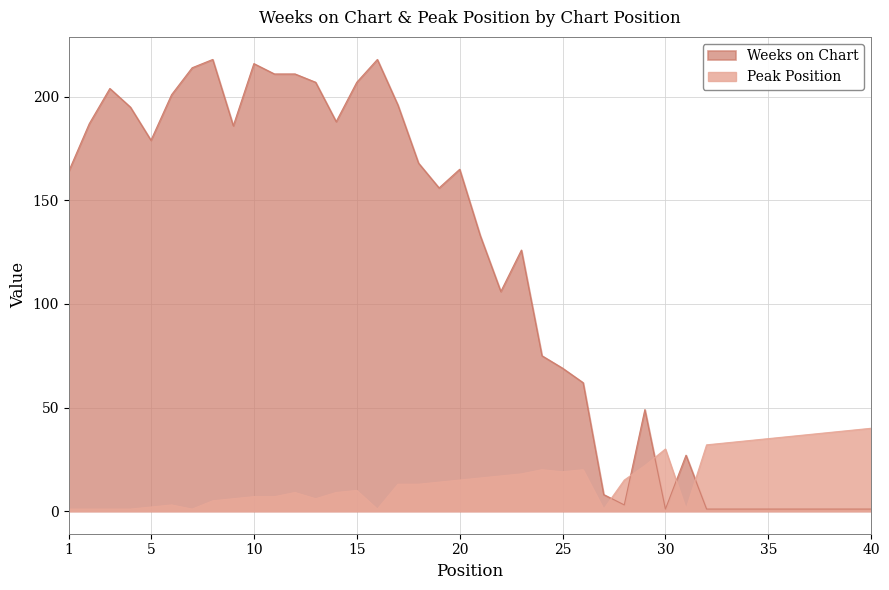

What is the difference between the second highest and second lowest values in the Peak Position series?

38